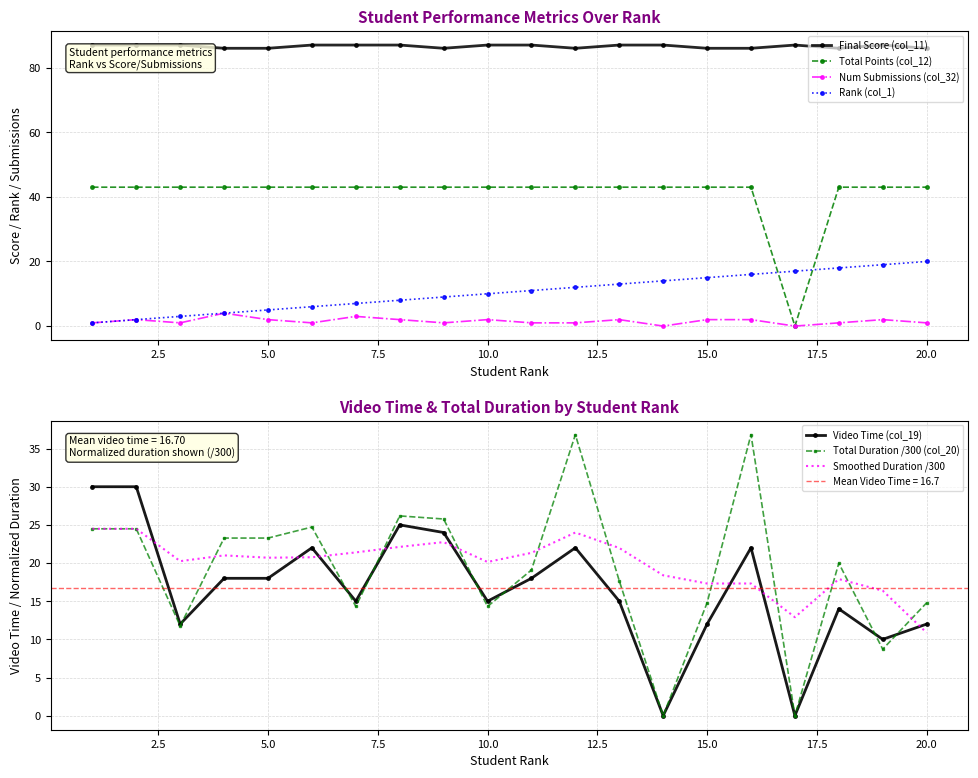

What is the spread (max minus min) of values at 7?

84.0